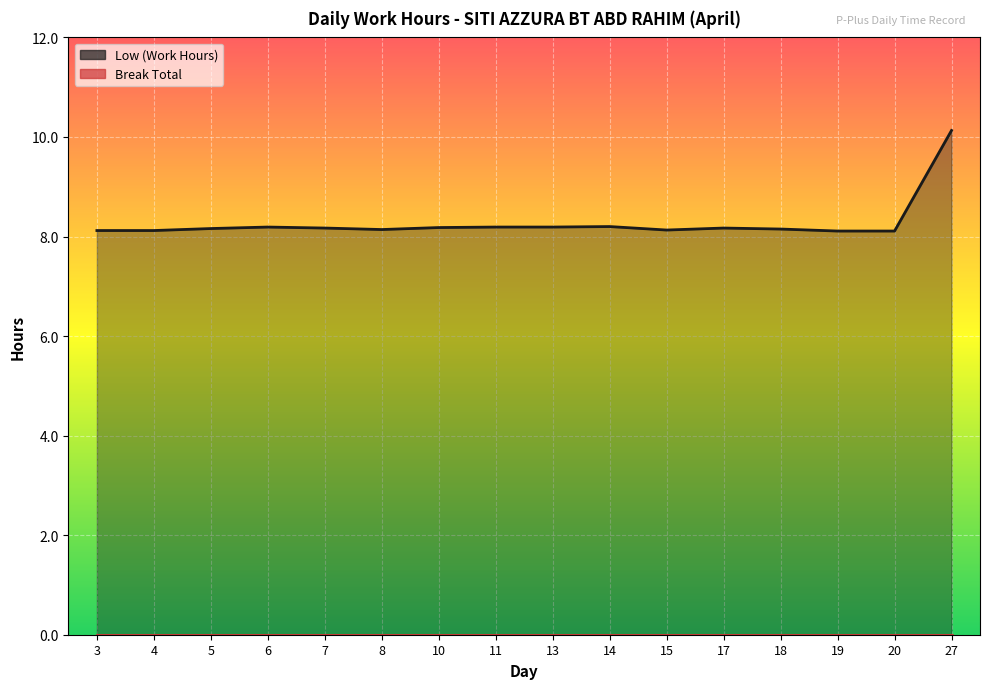

What is the difference between the maximum and minimum values?

2.0